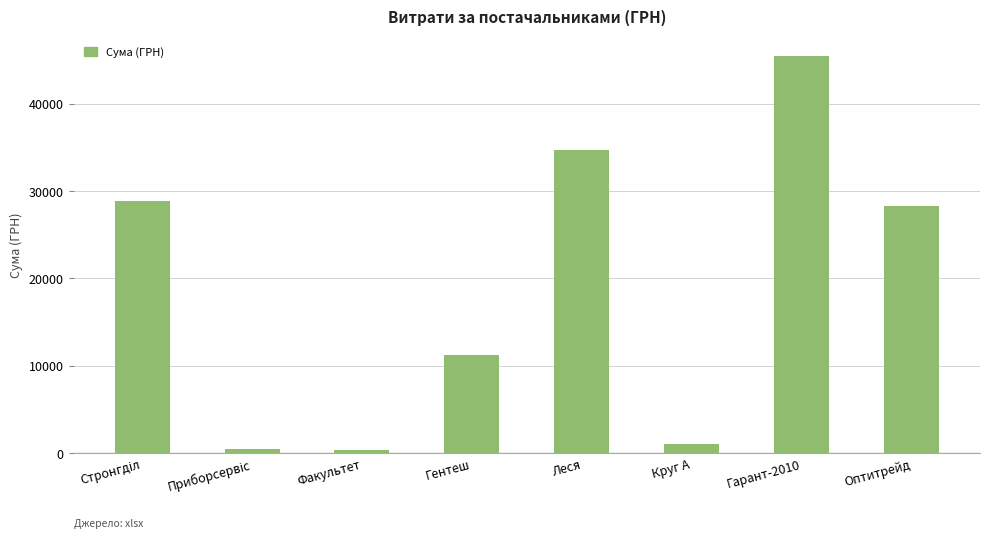

What is the approximate value at Леся?

34663.5